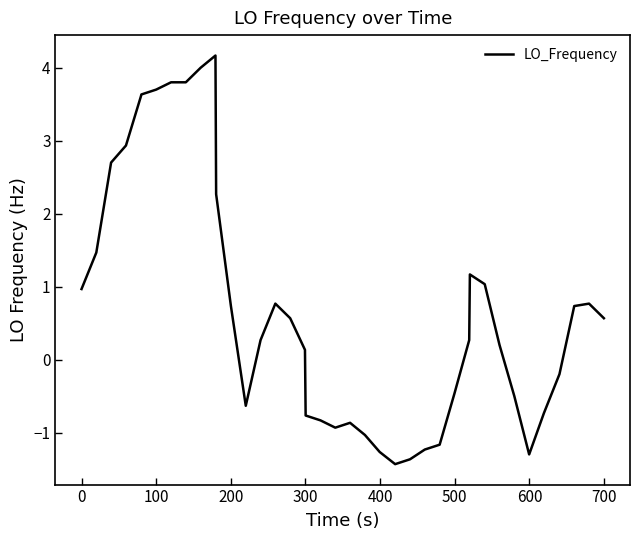

What is the minimum value shown in the chart?

-1.4